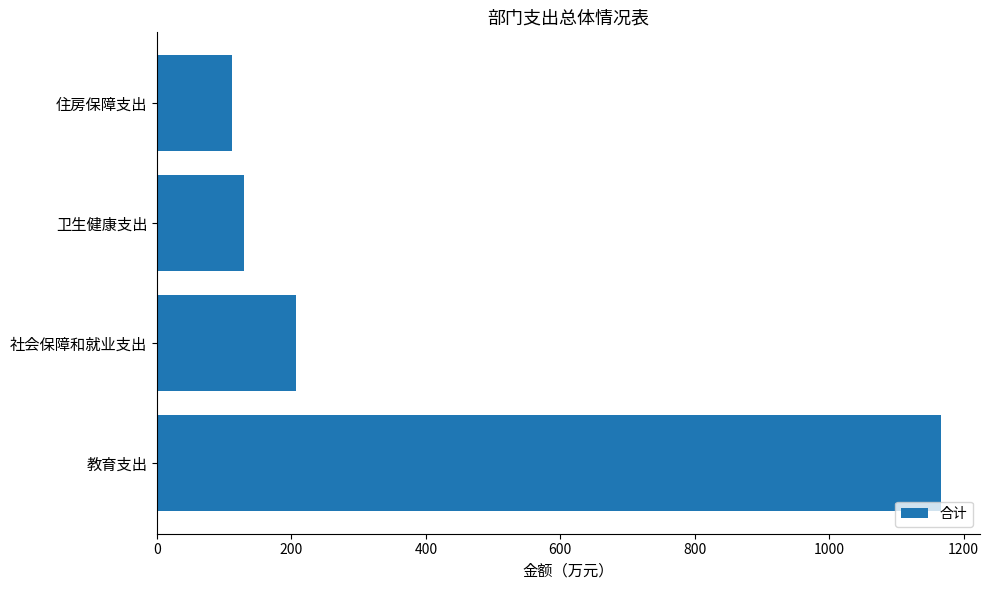

Between 卫生健康支出 and 教育支出, which is larger?

教育支出